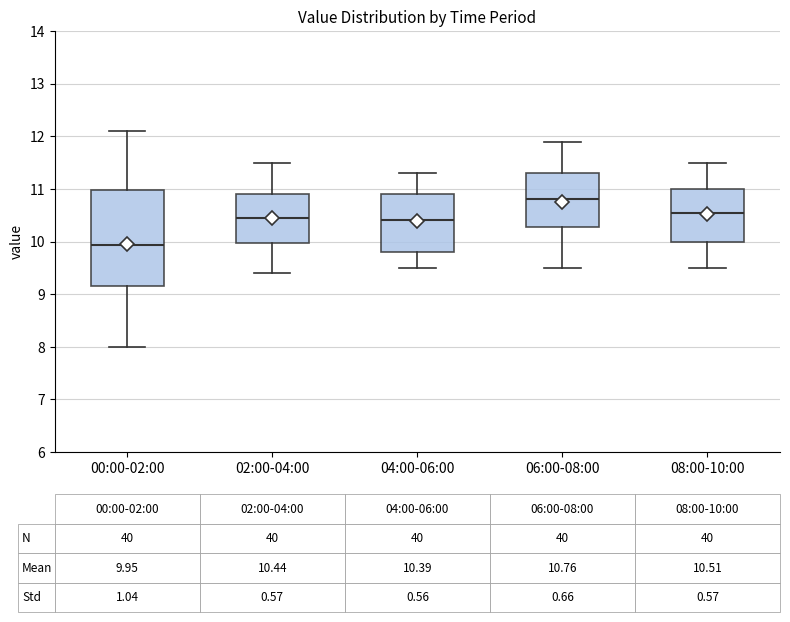

Which box has the lowest median line?

00:00-02:00